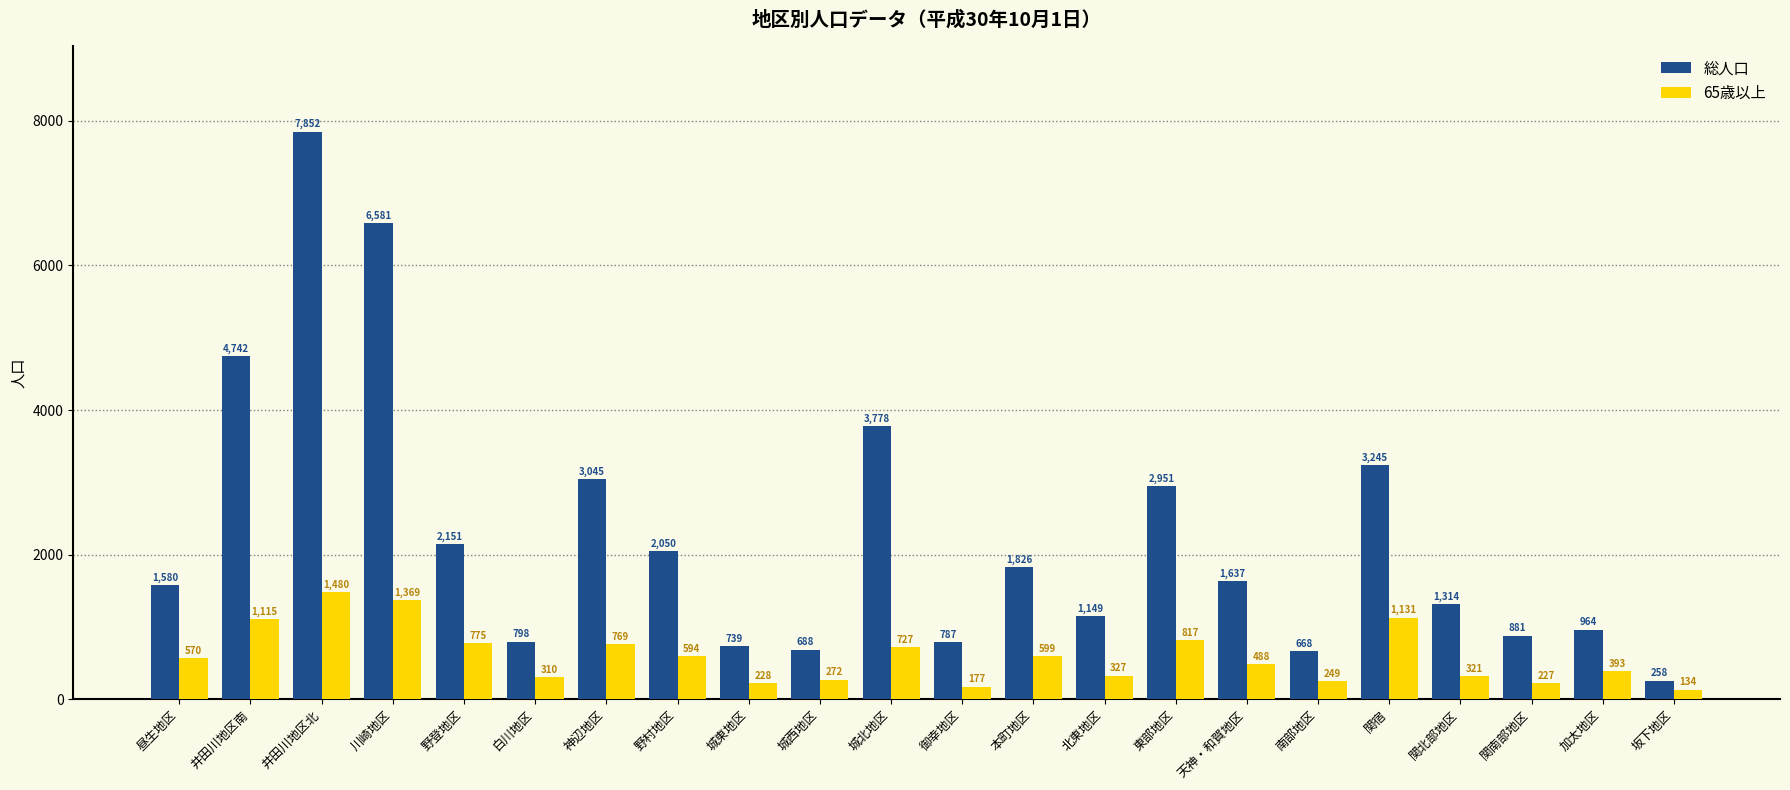

At how many categories does at least one series exceed 7159?

1